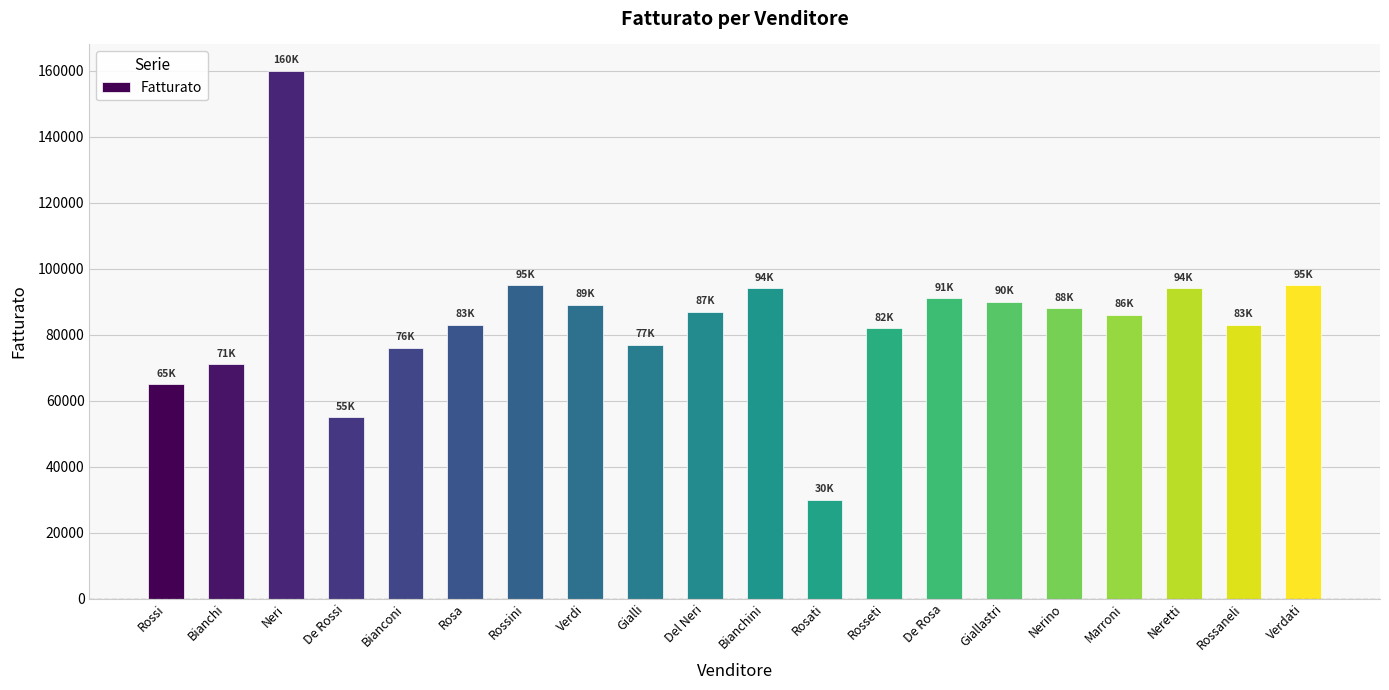

What is the value of the 5th bar from the left?

76000